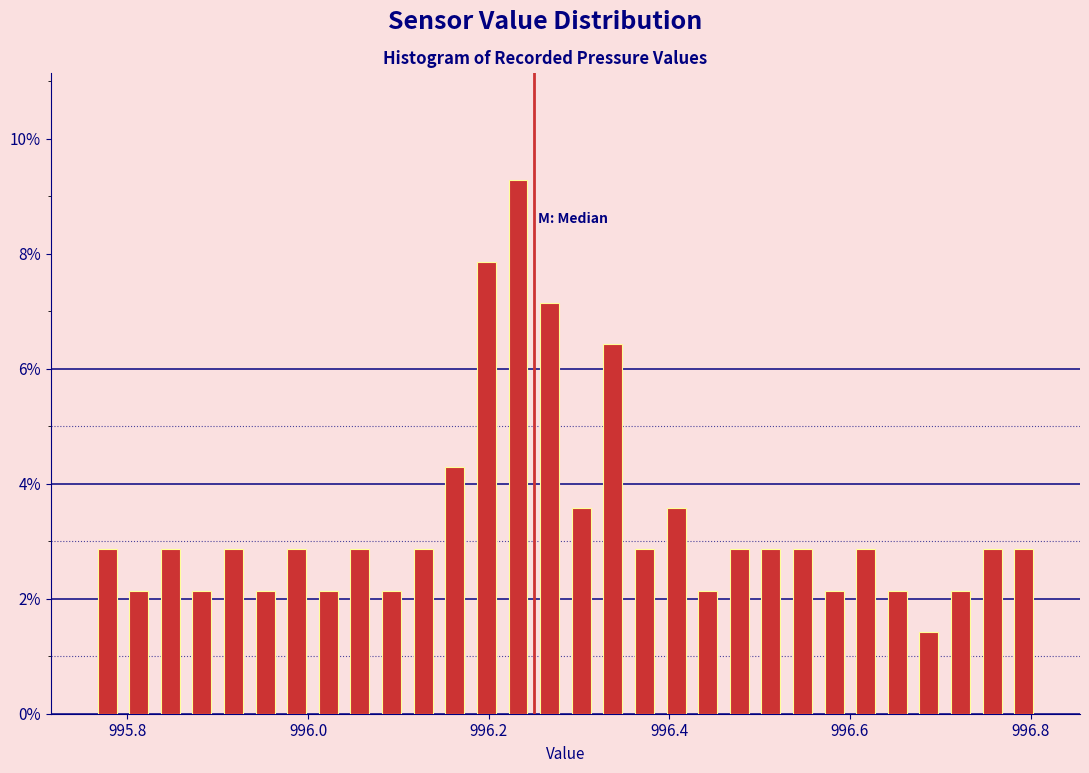

Around what value on the x-axis is the tallest bar? Give the approximate position of its centre, as read against the axis.

996.24